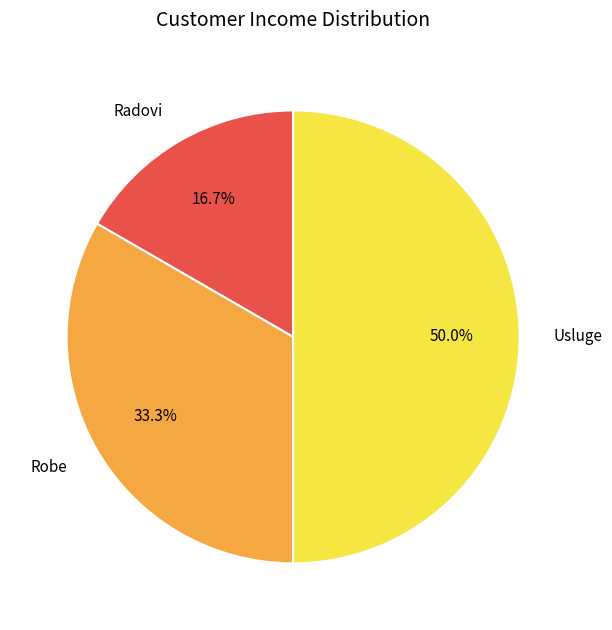

To the nearest percent, what is the average slice percentage?

33%